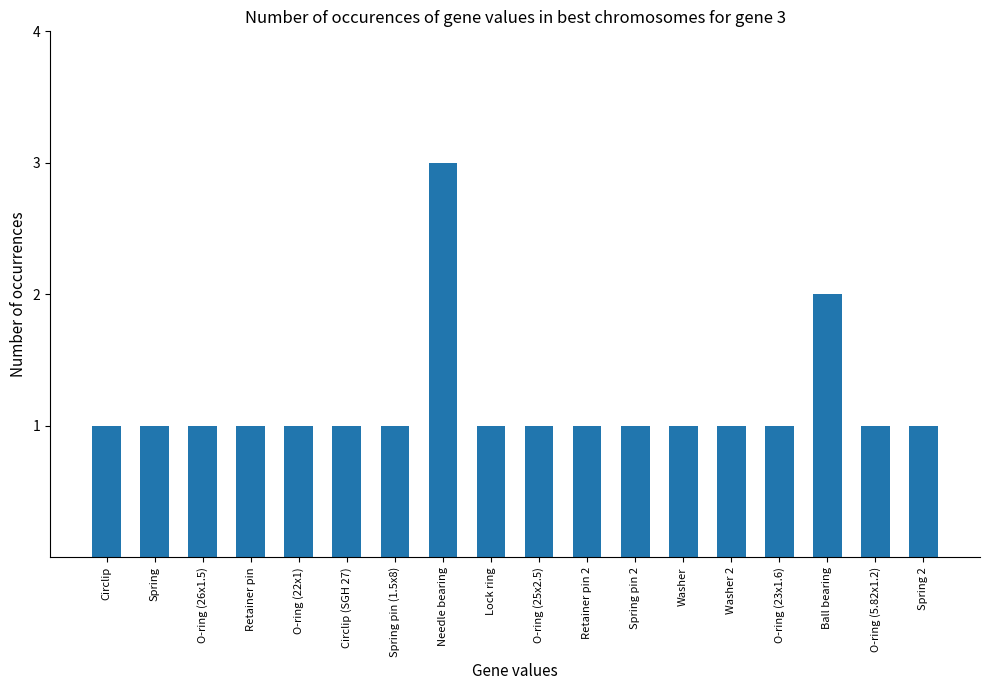

Does the chart contain any negative values?

No